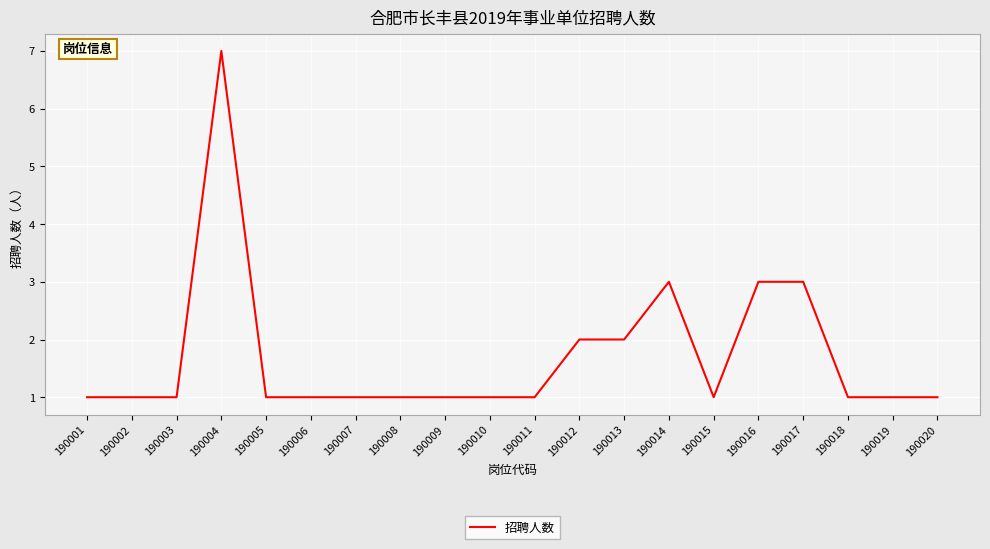

What value does the data have at 190004?

7